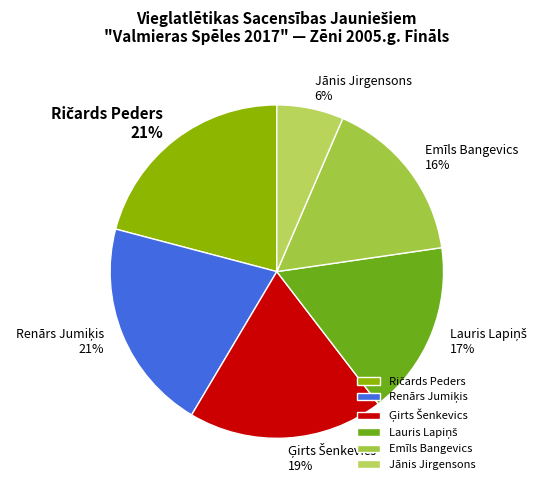

True or false: Jānis Jirgensons accounts for 1% of the total.

False